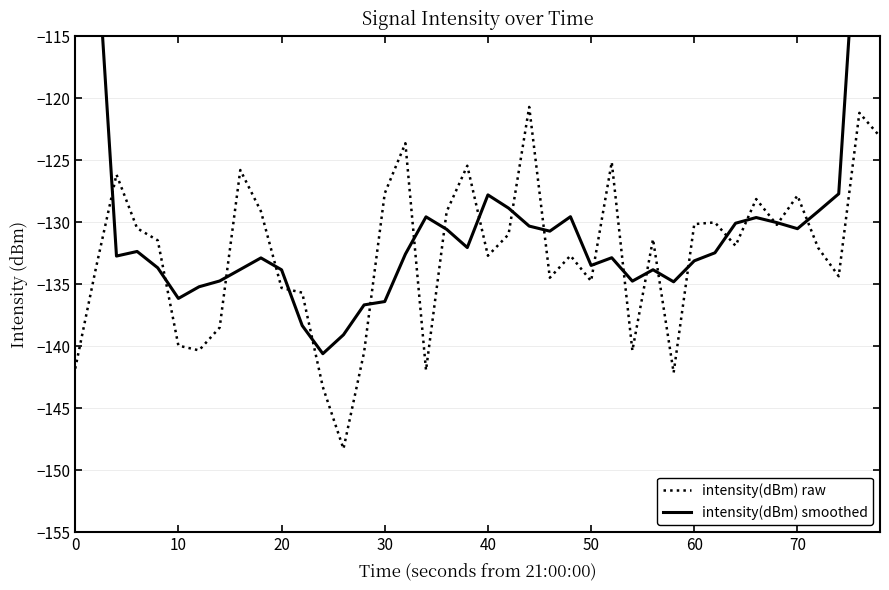

What is the minimum value for intensity(dBm) raw?

-148.3